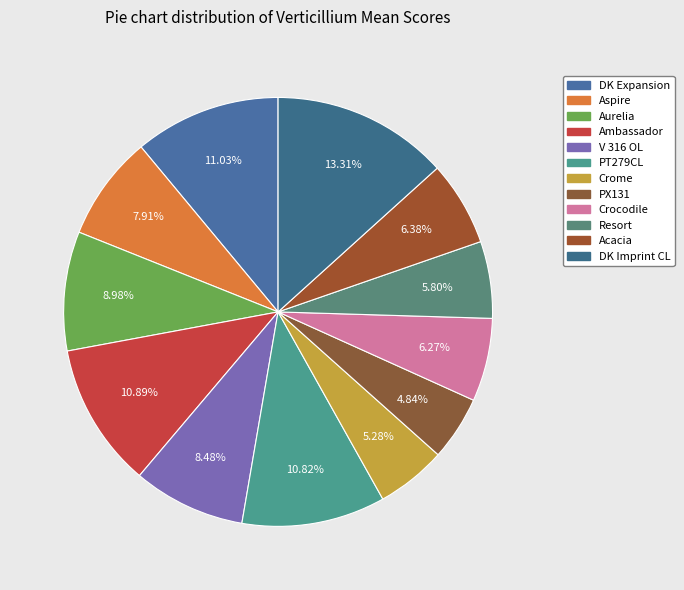

Combined, do Ambassador and Crocodile account for over 50%?

No